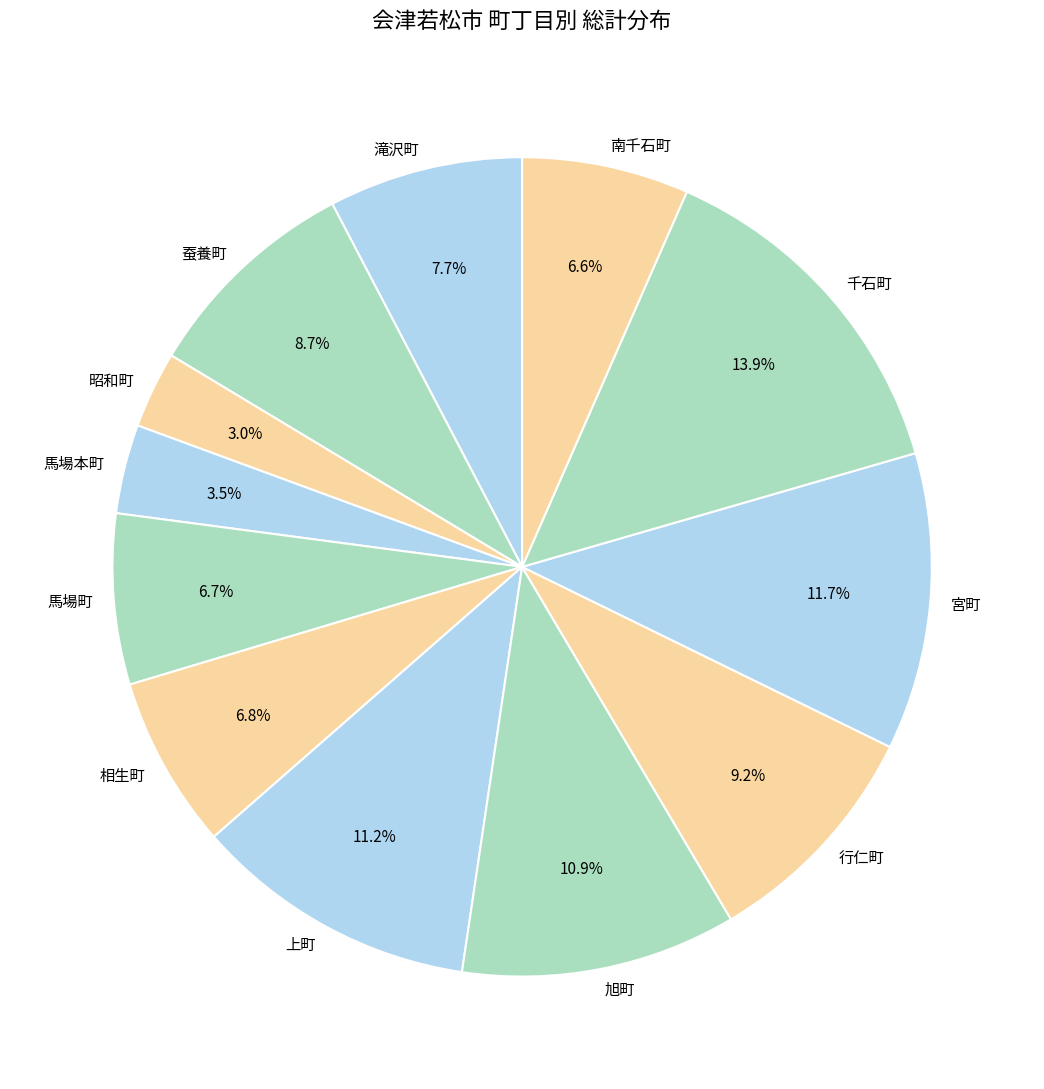

Is the sum of 馬場町 and 宮町 greater than half?

No